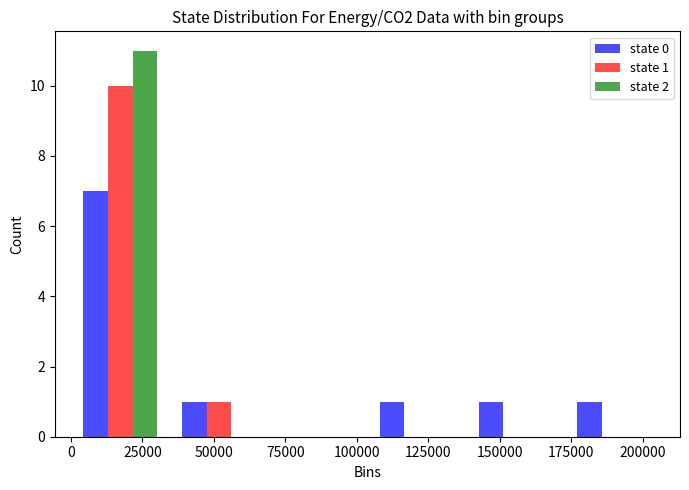

In the state 2 series, which range on the x-axis has the tallest bar?

0 to 35000